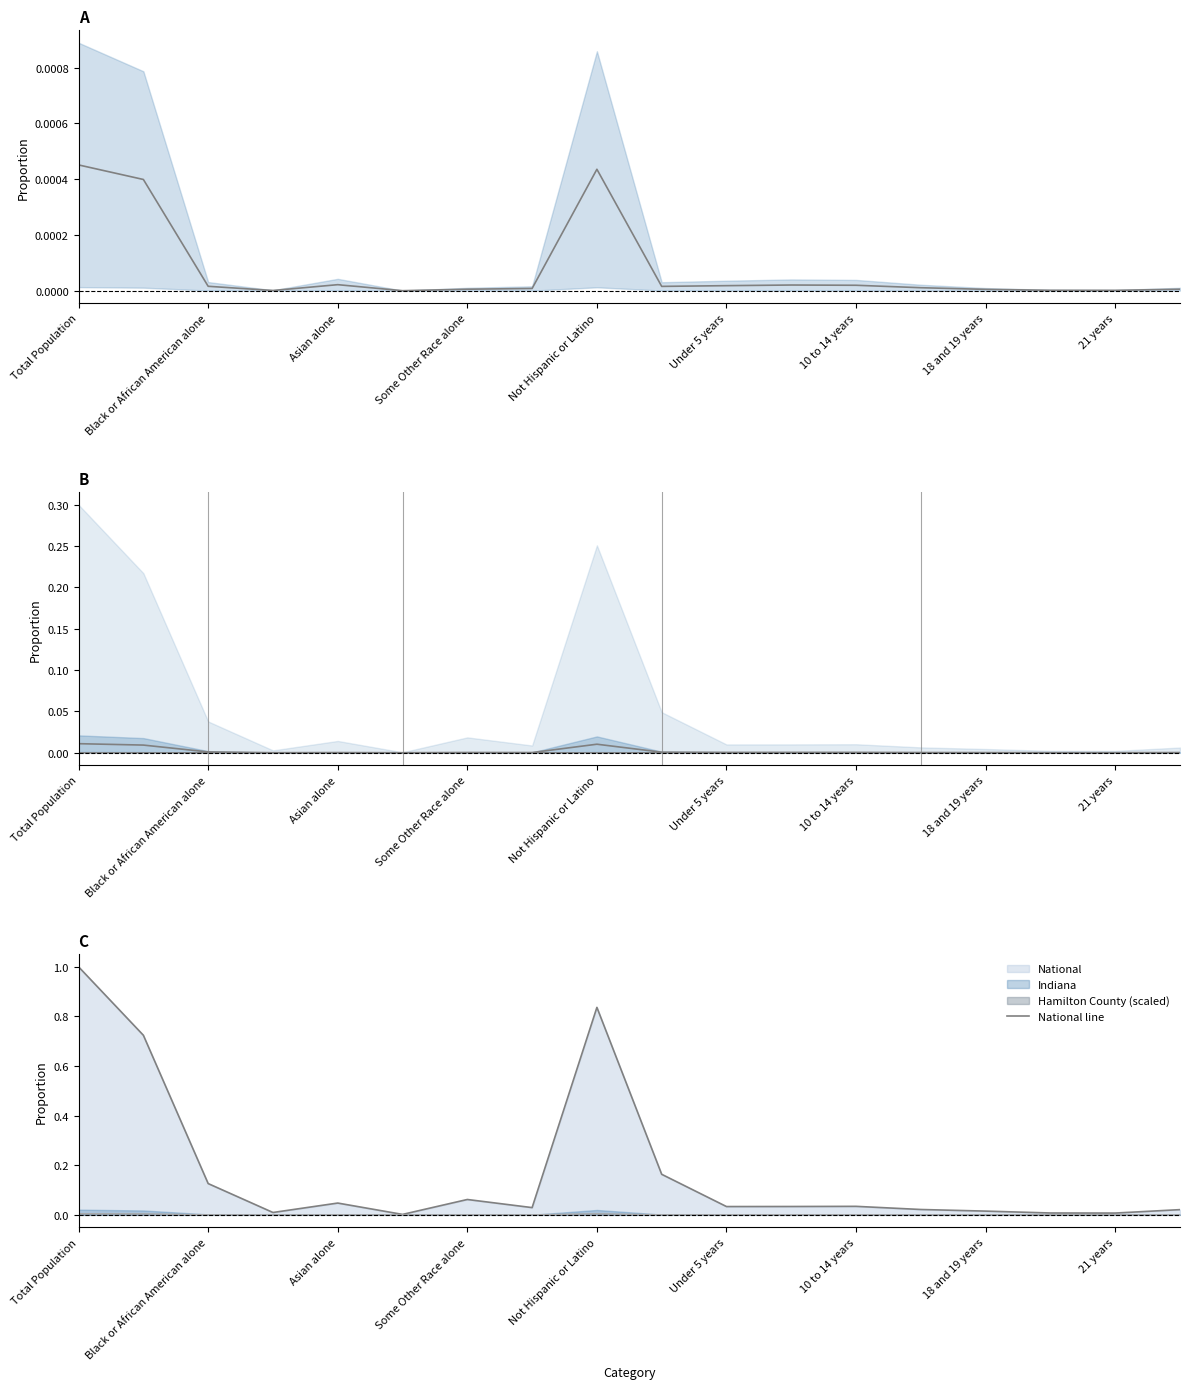

In National line, how many points are lower than both neighbors (excluding endpoints)?

5